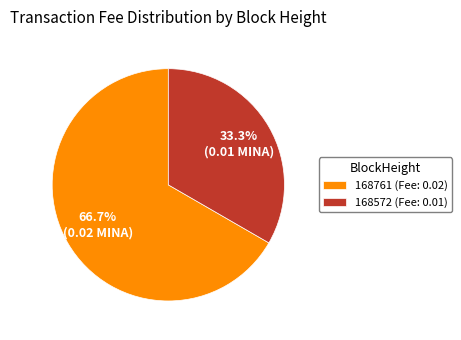

What is the total percentage of 168761 (Fee: 0.02) and 168572 (Fee: 0.01)?

100.0%